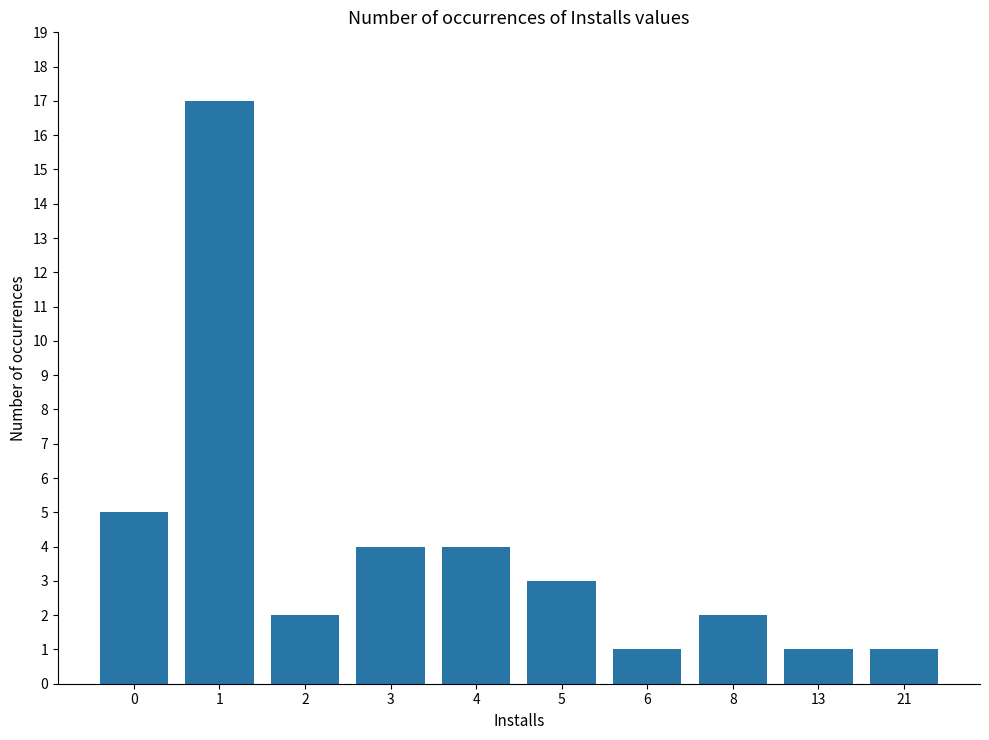

What value does the data have at 3?

4